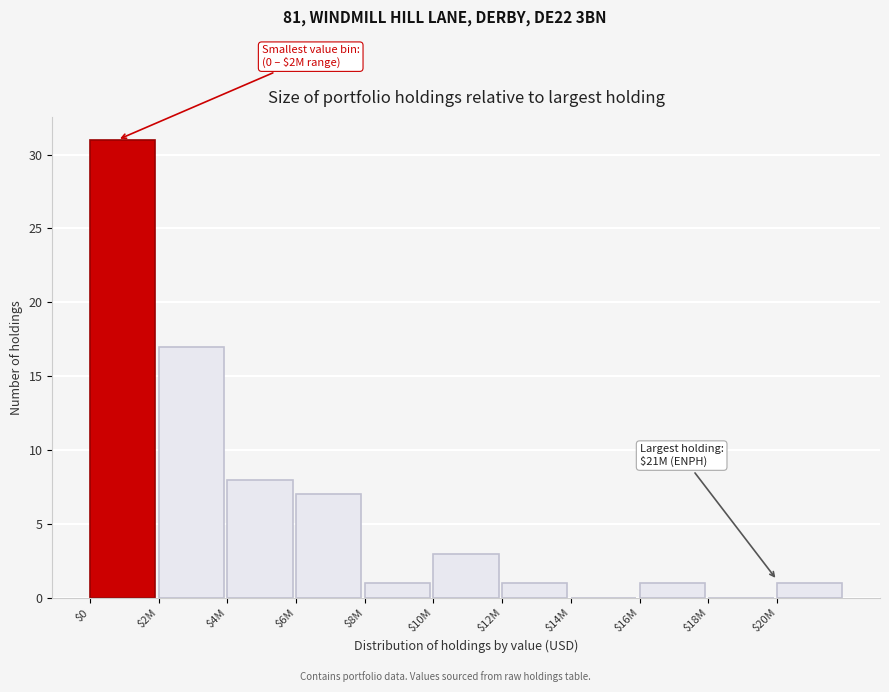

True or false: the data shows 7 at $6M.

True